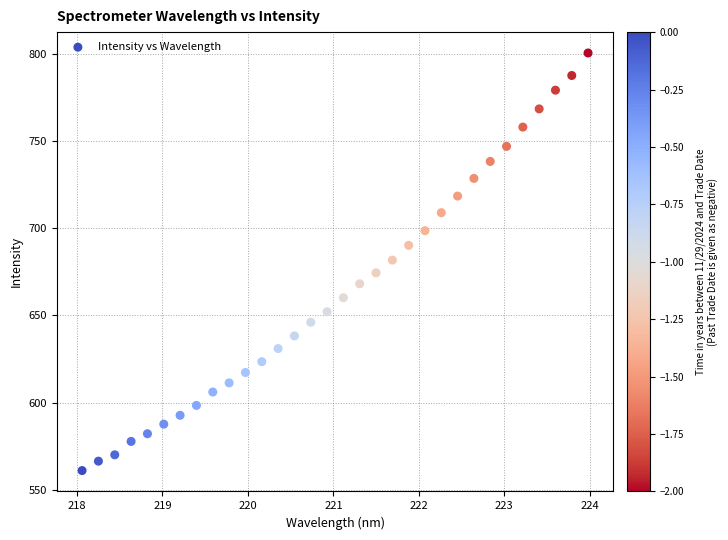

What is the range of Y values (max minus min)?

239.7